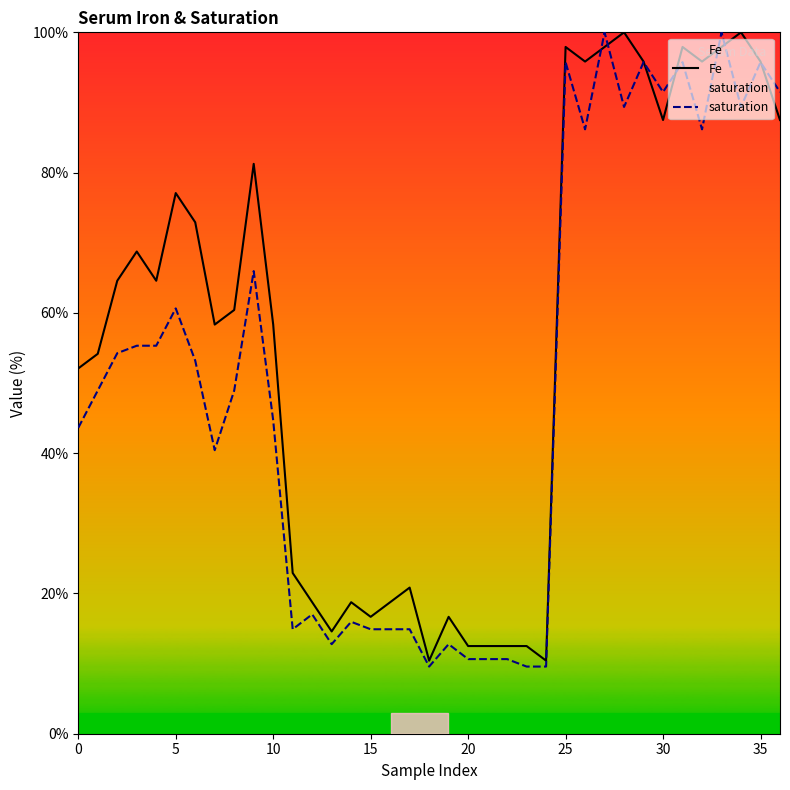

The saturation series shows 54.0 at 35. True or false?

False